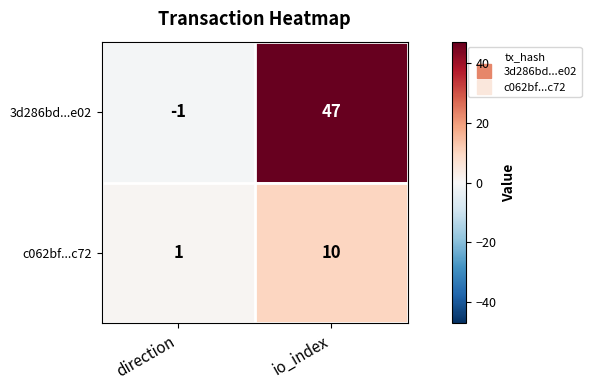

What is the difference between the 3d286bd...e02 values at direction and io_index?

48